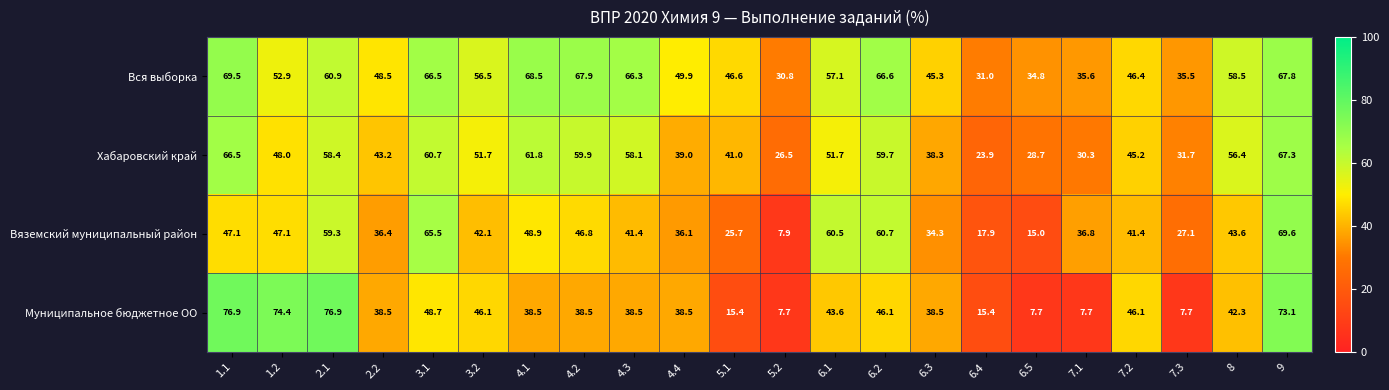

Is it true that Хабаровский край equals 41.0 at 5.1?

True